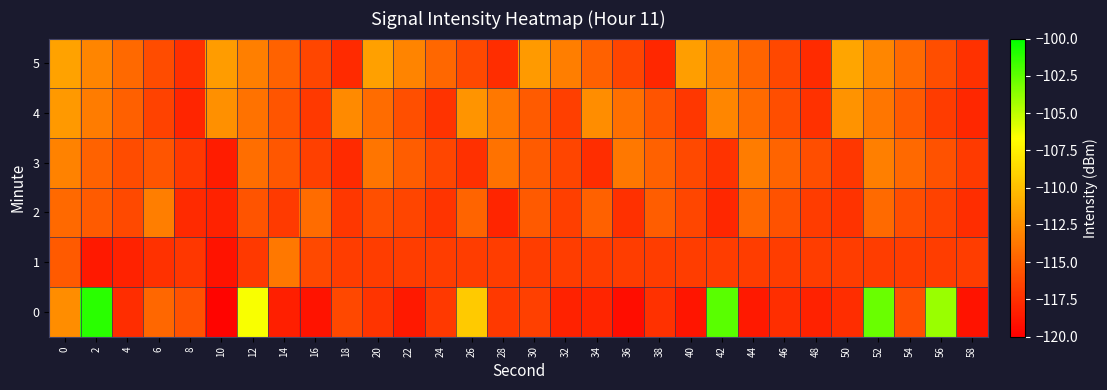

Reading left to right, extract all data points from this chart.

0: 0=-112.6	2=-101.1	4=-117.6	6=-114.5	8=-115.7	10=-119.7	12=-106.6	14=-118.3	16=-119.0	18=-116.2	20=-117.3	22=-118.6	24=-117.0	26=-109.4	28=-117.0	30=-116.6	32=-118.1	34=-118.0	36=-119.3	38=-117.4	40=-118.8	42=-102.4	44=-118.7	46=-117.6	48=-118.2	50=-117.6	52=-102.8	54=-115.8	56=-104.0	58=-119.0
1: 0=-115.3	2=-118.7	4=-118.2	6=-117.4	8=-117.1	10=-118.9	12=-117.0	14=-113.7	16=-116.1	18=-116.8	20=-116.8	22=-116.8	24=-116.8	26=-116.8	28=-116.8	30=-116.8	32=-116.8	34=-116.8	36=-116.8	38=-116.8	40=-116.8	42=-116.8	44=-116.8	46=-116.8	48=-116.8	50=-116.8	52=-116.8	54=-116.8	56=-116.8	58=-116.8
2: 0=-114.5	2=-115.2	4=-116.1	6=-113.4	8=-117.8	10=-118.2	12=-115.6	14=-116.9	16=-114.3	18=-117.1	20=-115.8	22=-116.4	24=-117.2	26=-114.7	28=-118.0	30=-115.3	32=-116.7	34=-114.9	36=-117.5	38=-115.1	40=-116.3	42=-117.9	44=-114.6	46=-115.7	48=-116.8	50=-117.3	52=-114.4	54=-115.9	56=-116.5	58=-117.6
3: 0=-113.2	2=-114.8	4=-116.0	6=-115.5	8=-117.0	10=-118.5	12=-114.2	14=-115.4	16=-116.6	18=-117.8	20=-113.9	22=-115.1	24=-116.3	26=-117.5	28=-114.0	30=-115.2	32=-116.4	34=-117.6	36=-113.7	38=-114.9	40=-116.1	42=-117.3	44=-113.5	46=-114.7	48=-115.9	50=-117.1	52=-113.3	54=-114.5	56=-115.7	58=-116.9
4: 0=-112.0	2=-113.5	4=-115.0	6=-116.5	8=-118.0	10=-112.5	12=-114.0	14=-115.5	16=-117.0	18=-112.8	20=-114.3	22=-115.8	24=-117.3	26=-112.2	28=-113.7	30=-115.2	32=-116.7	34=-112.6	36=-114.1	38=-115.6	40=-117.1	42=-112.9	44=-114.4	46=-115.9	48=-117.4	50=-112.3	52=-113.8	54=-115.3	56=-116.8	58=-117.9
5: 0=-111.5	2=-113.0	4=-114.5	6=-116.0	8=-117.5	10=-111.8	12=-113.3	14=-114.8	16=-116.3	18=-117.8	20=-111.6	22=-113.1	24=-114.6	26=-116.1	28=-117.6	30=-111.9	32=-113.4	34=-114.9	36=-116.4	38=-117.9	40=-111.7	42=-113.2	44=-114.7	46=-116.2	48=-117.7	50=-111.4	52=-112.9	54=-114.4	56=-115.9	58=-117.4